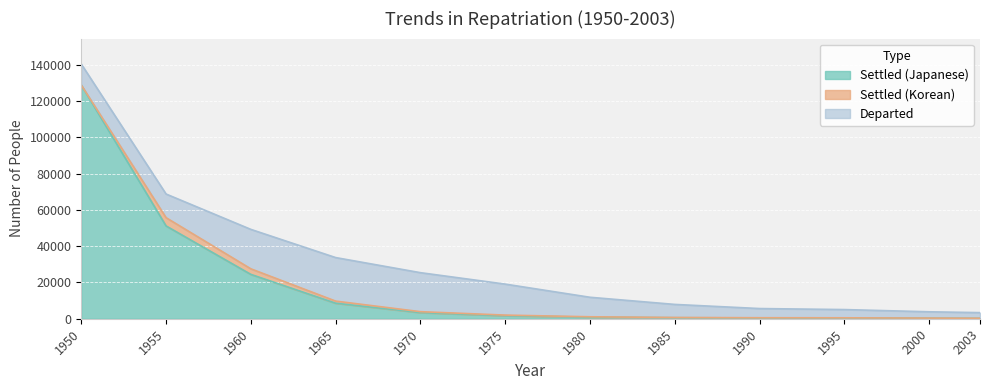

True or false: Total and Settled (Japanese) cross at least once.

False